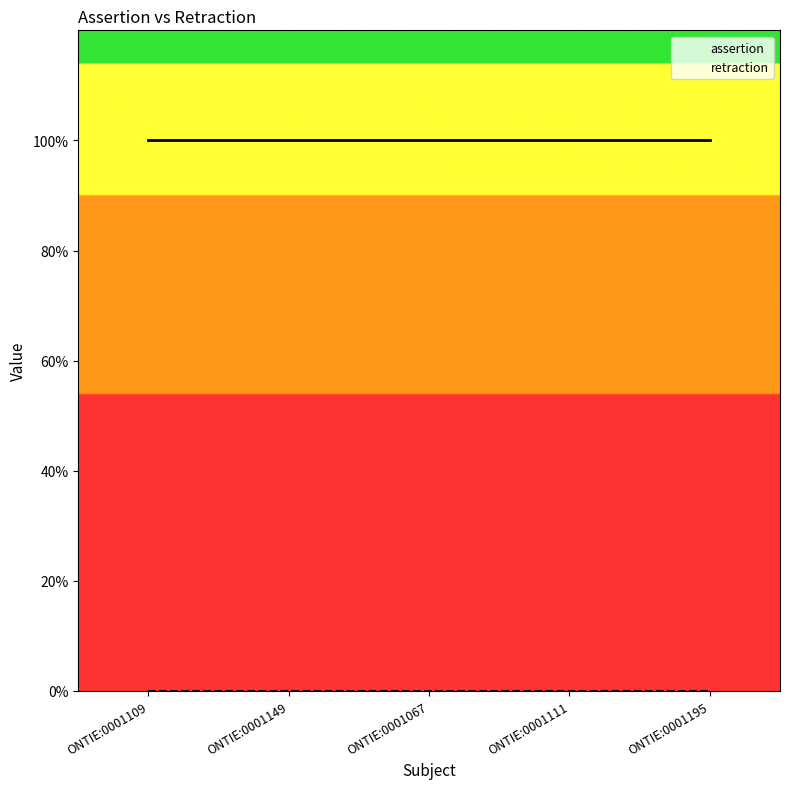

Which series changed the most between ONTIE:0001109 and ONTIE:0001067?

assertion